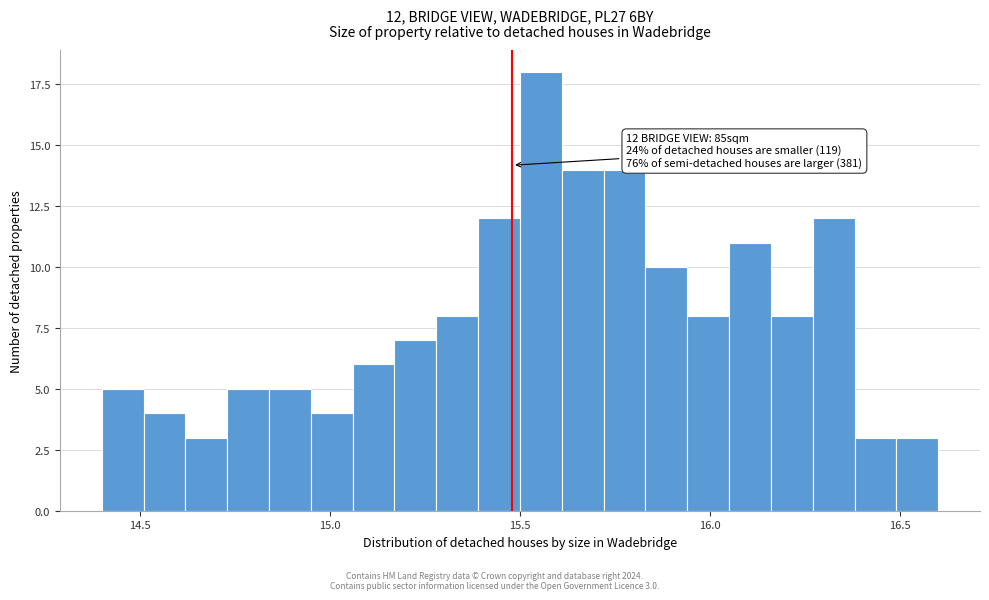

Around what value on the x-axis is the tallest bar? Give the approximate position of its centre, as read against the axis.

15.55